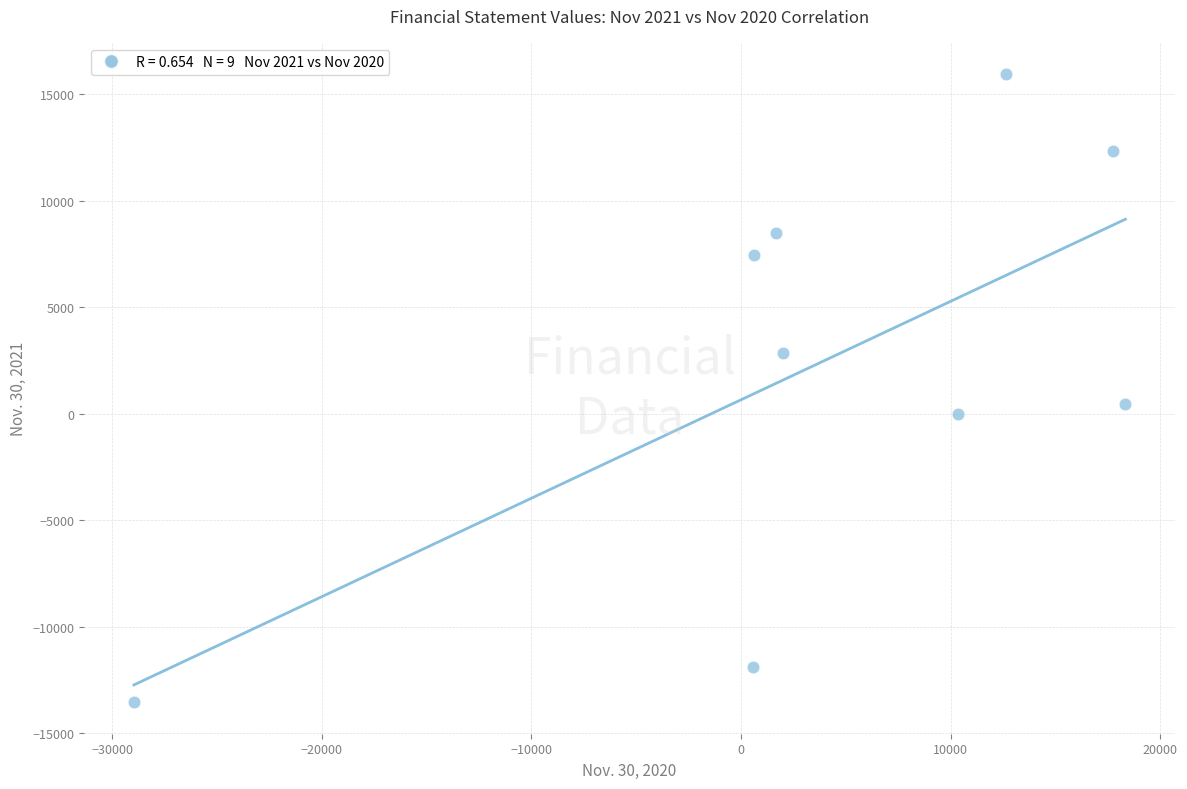

What is the range of Y values (max minus min)?

29473